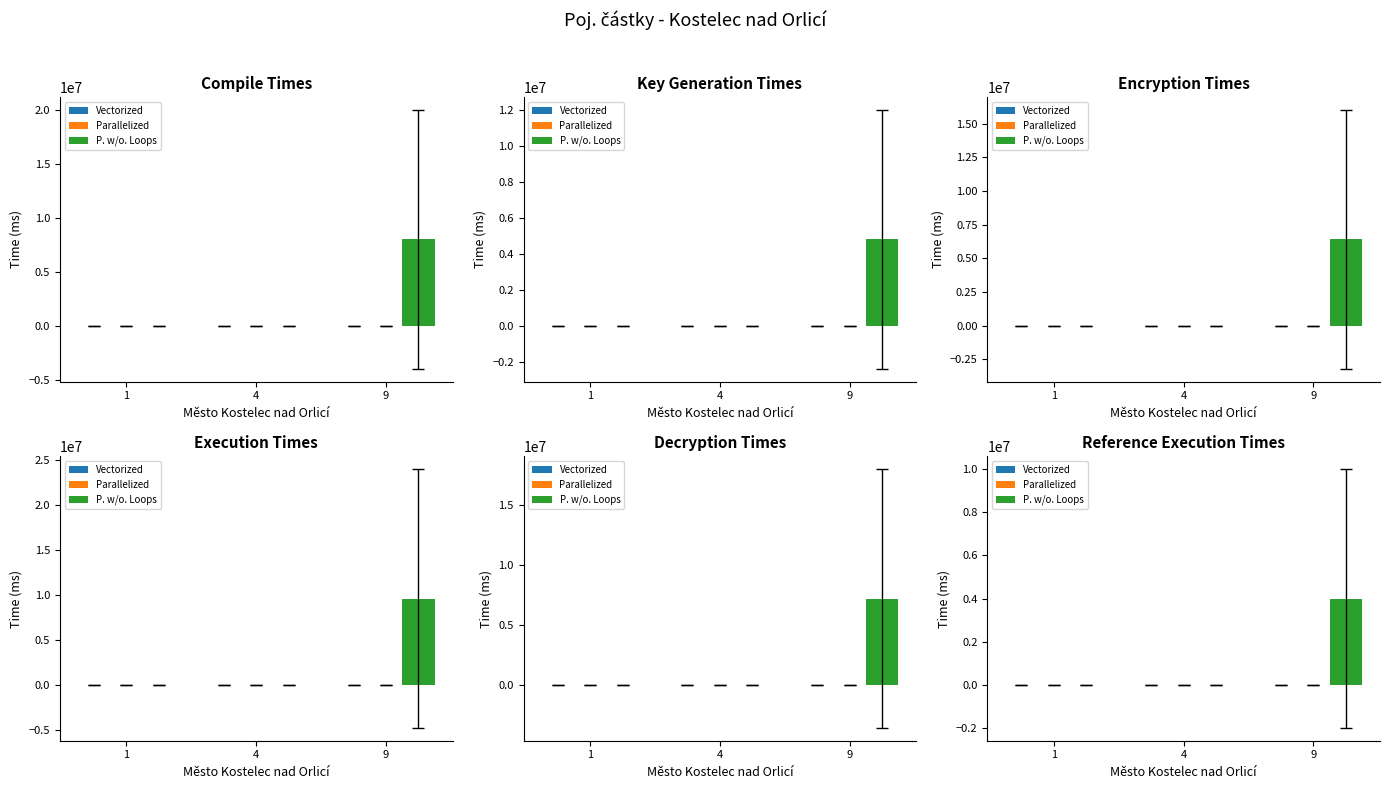

At which label is P. w/o. Loops closest to 2000000?

1